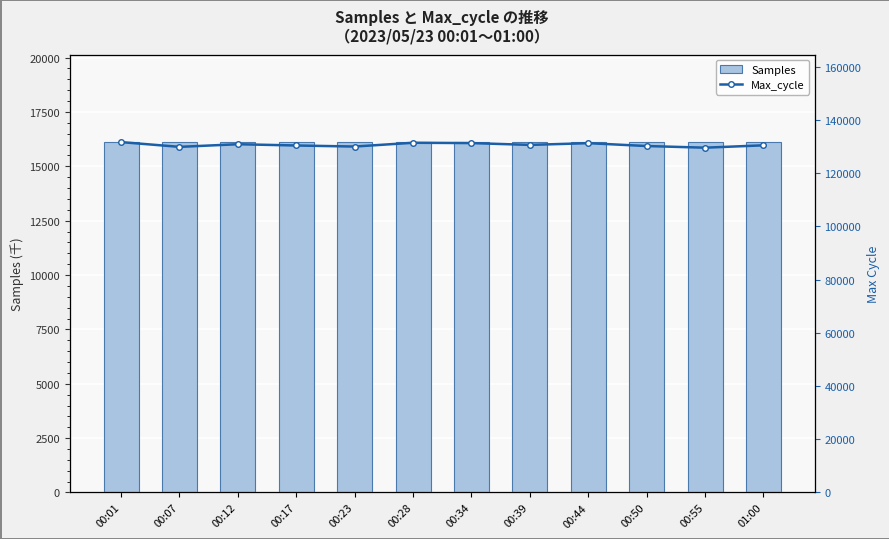

Reading right to left, extract all data points from this chart.

Samples: 16107691	16114225	16110510	16105417	16110200	16103752	16111286	16113459	16109054	16112737	16113890	16109394
Max_cycle: 130441	129553	130175	131252	130598	131283	131404	129982	130377	130853	129861	131650